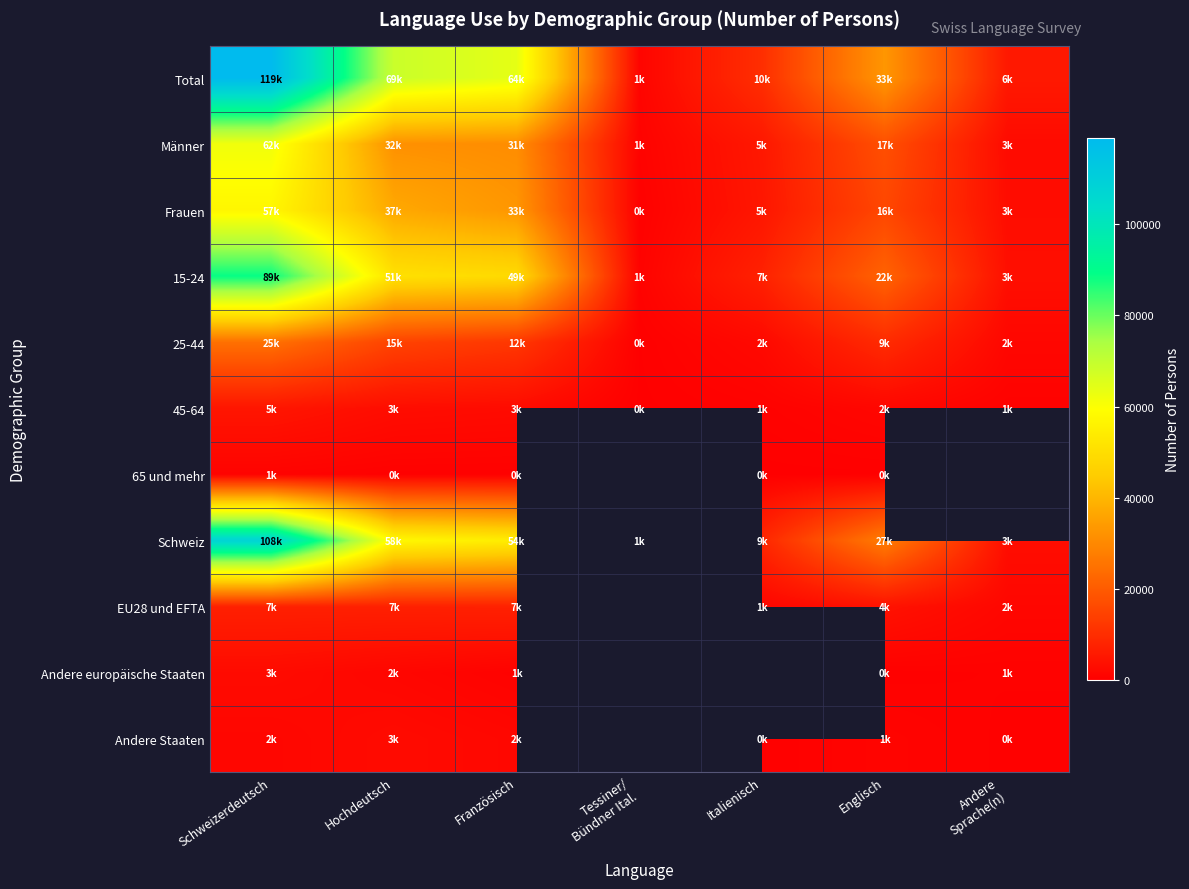

What is the difference between the maximum and minimum values in the Andere Staaten series?

2339.8